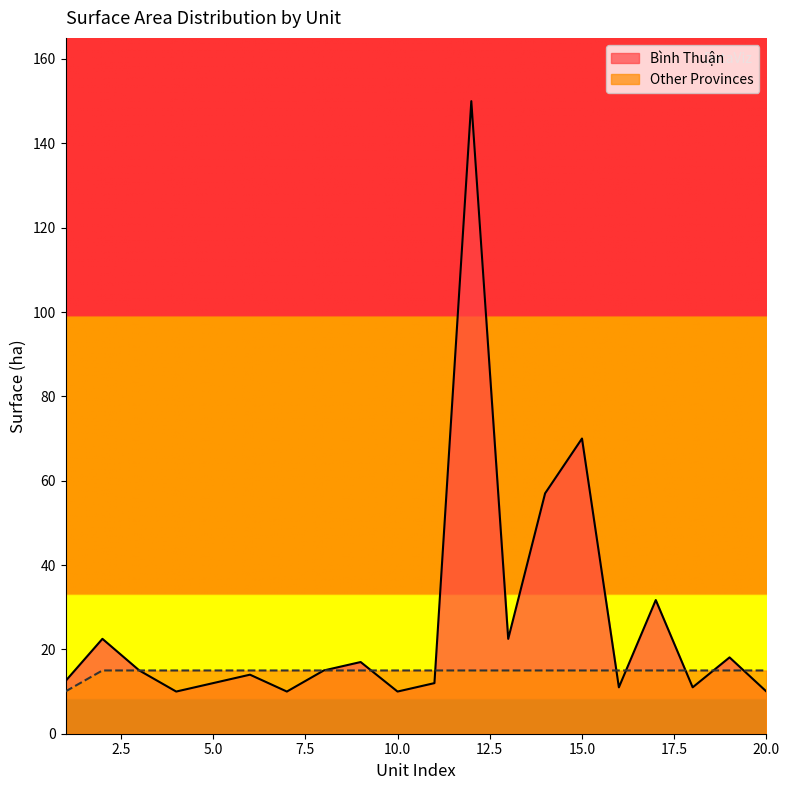

How many data points in Bình Thuận are above 15?

8